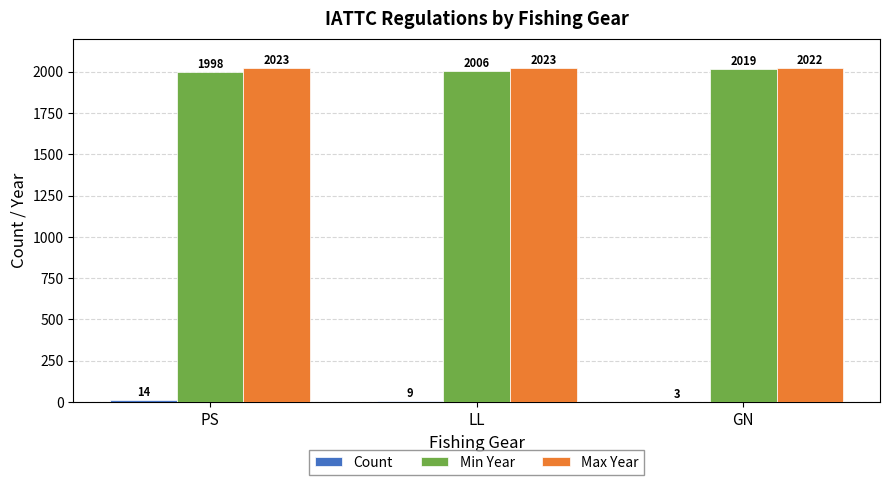

What is the highest value of the Min Year series?

2019